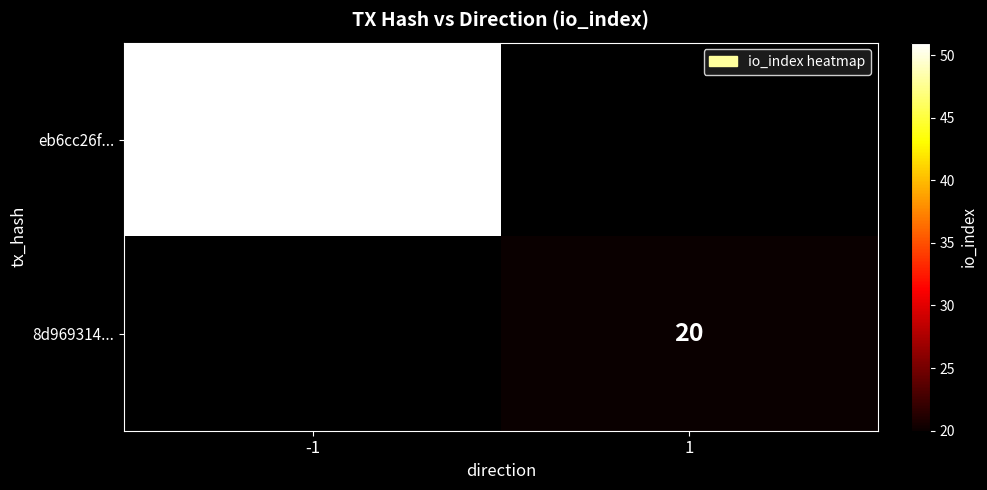

The value of 8d969314... at 1 is 8. True or false?

False